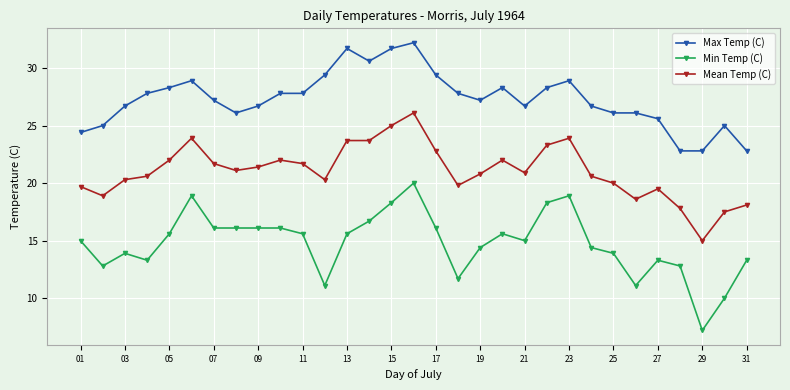

True or false: Mean Temp (C) and Min Temp (C) intersect in this chart.

False